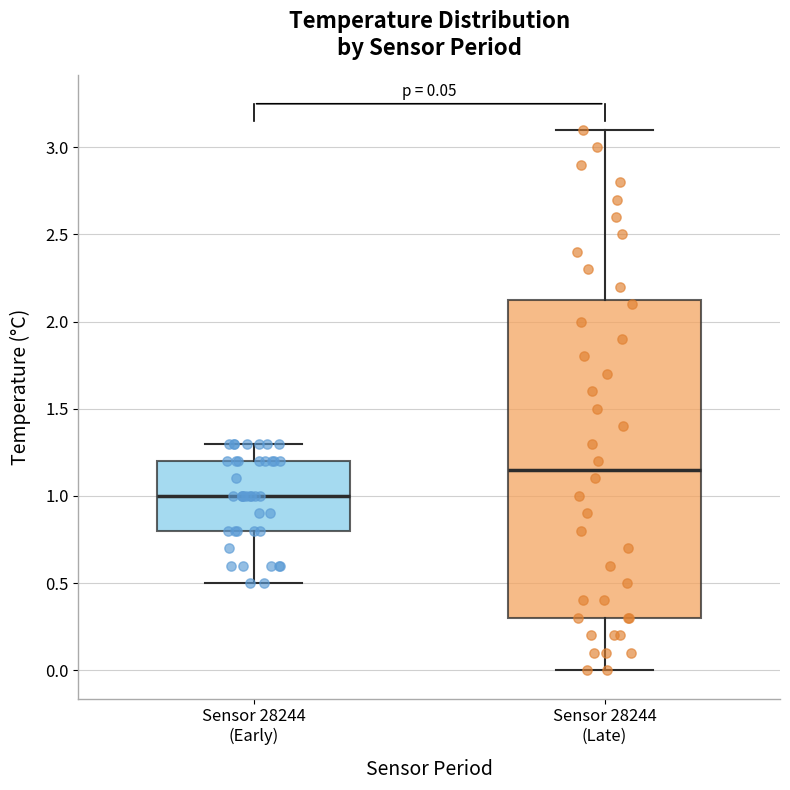

Comparing the boxes themselves (not the whiskers), which one is the tallest?

Sensor 28244 (Late)